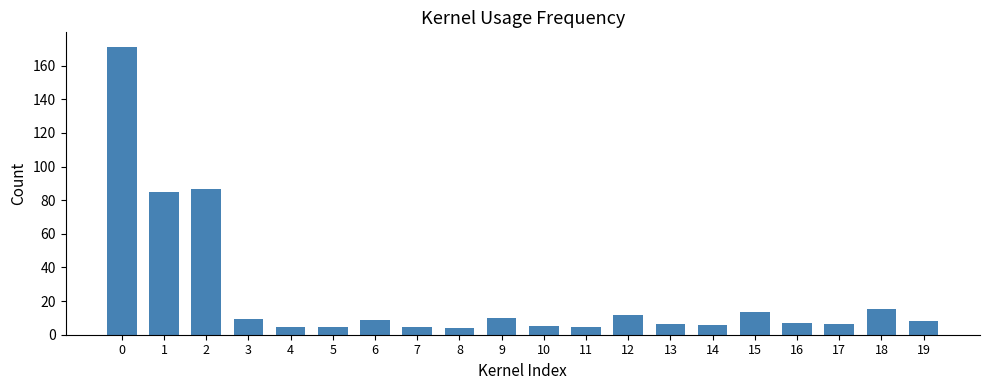

How many data points does each series have?

20